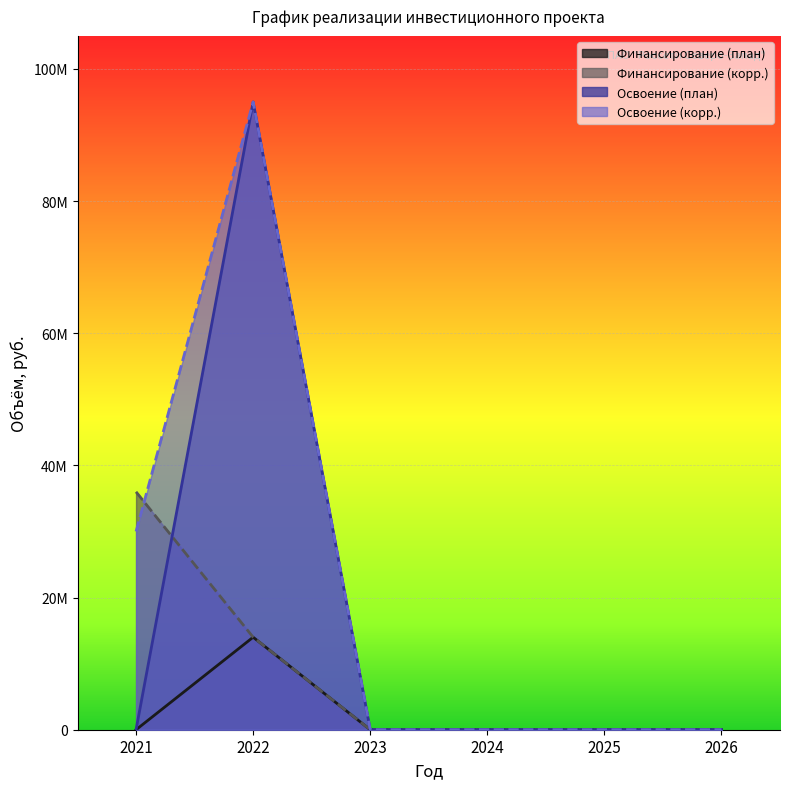

Where do Освоение (корр.) and Финансирование (корр.) first cross each other?

2021 and 2022